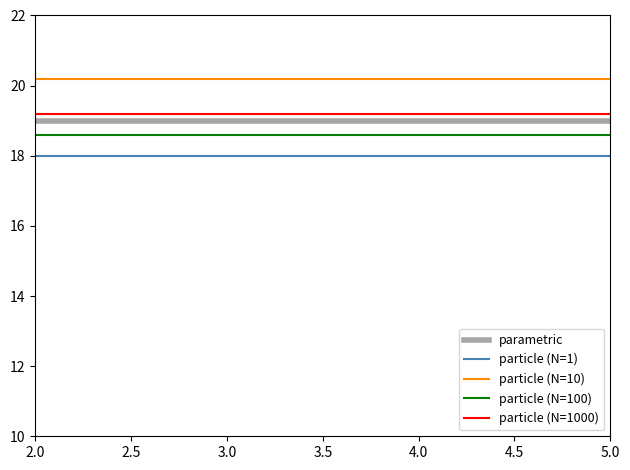

What are all the series names shown in the legend?

parametric, particle (N=1), particle (N=10), particle (N=100), particle (N=1000)